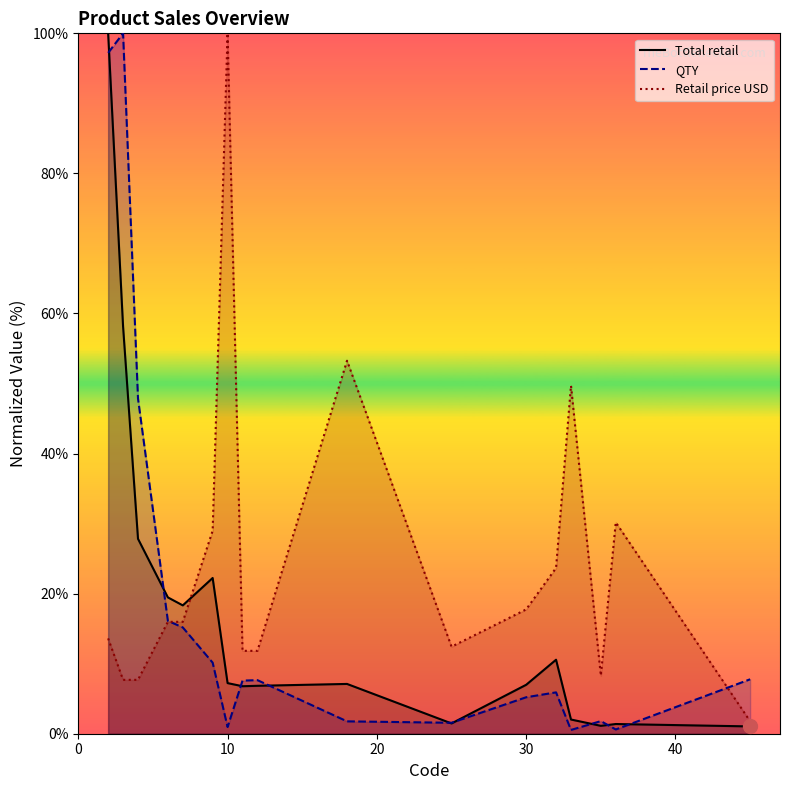

What is the highest value of the Retail price USD series?

100.0